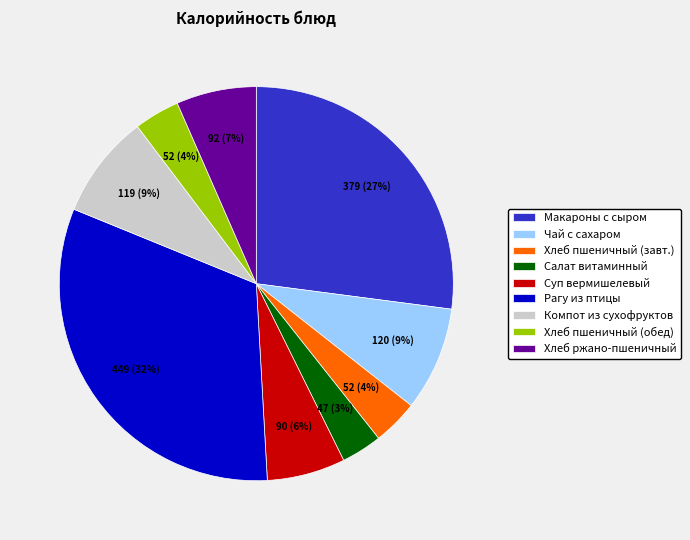

To the nearest percent, what is the average slice percentage?

11%